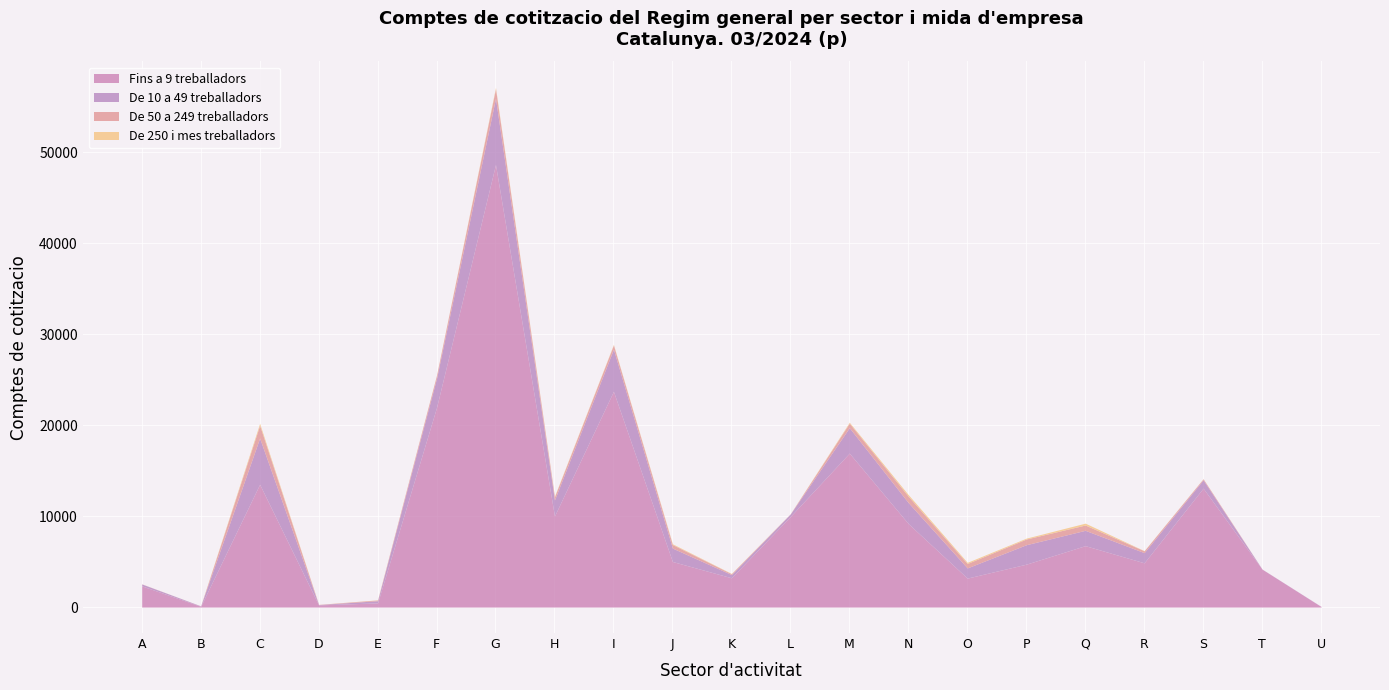

Where is the first local minimum for De 10 a 49 treballadors?

B